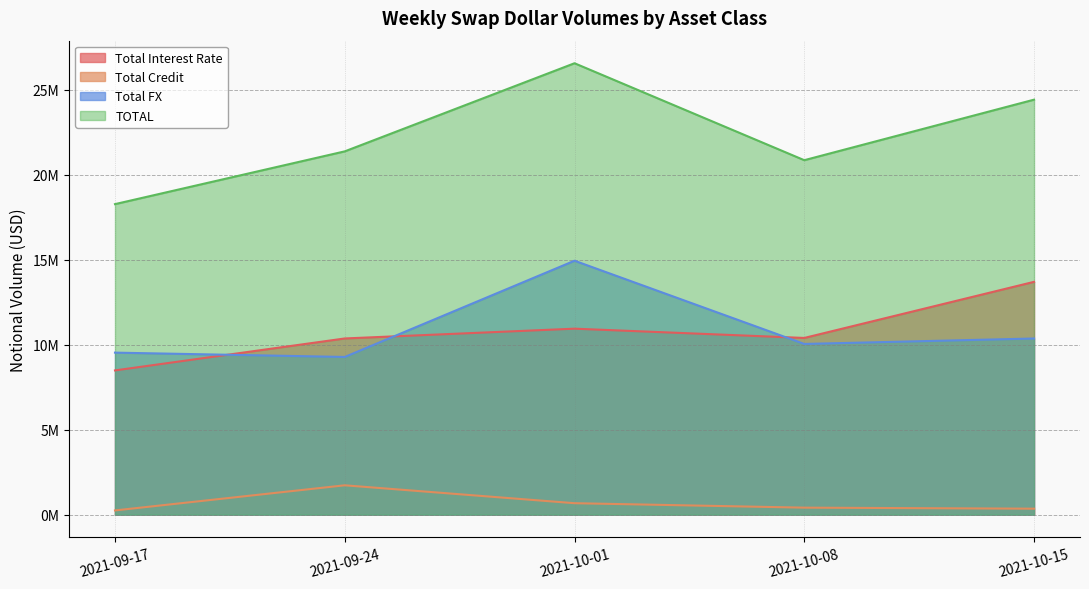

Read the TOTAL value at 2021-09-24.

21371393